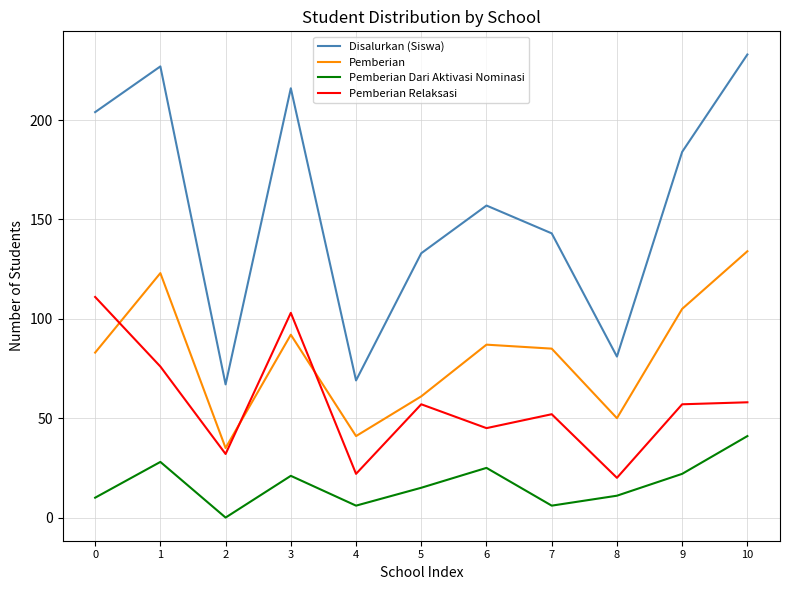

What is the highest value of the Disalurkan (Siswa) series?

233